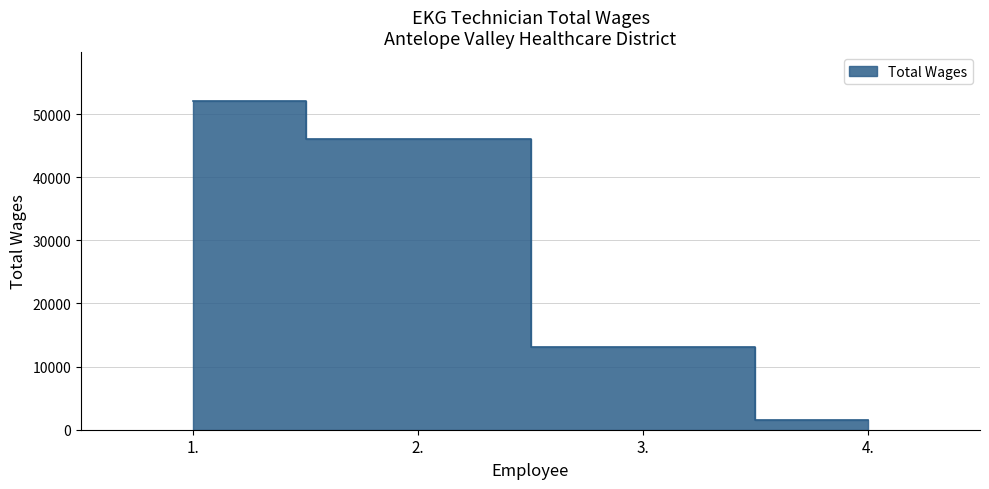

What is the change in value from 1. to 3.?

-38936